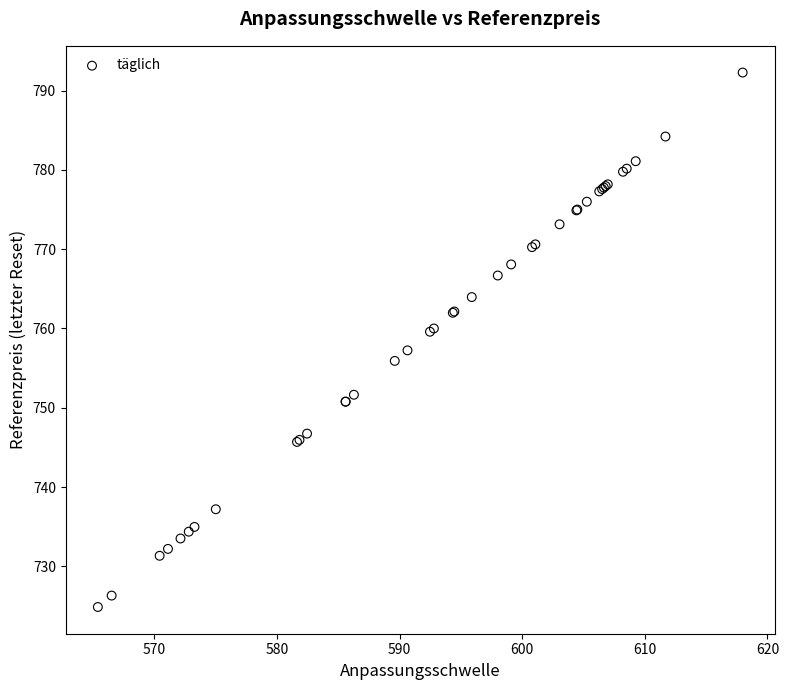

What Y value in the scatter plot is closest to 758?

757.2